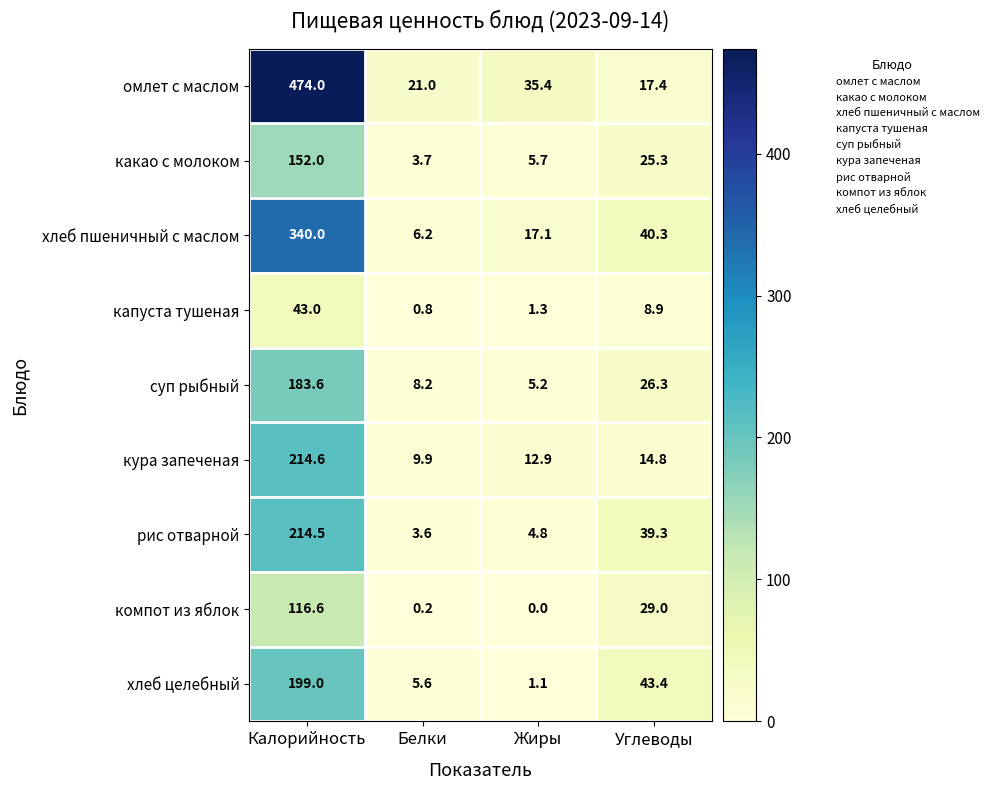

What value does the какао с молоком series have at Углеводы?

25.3